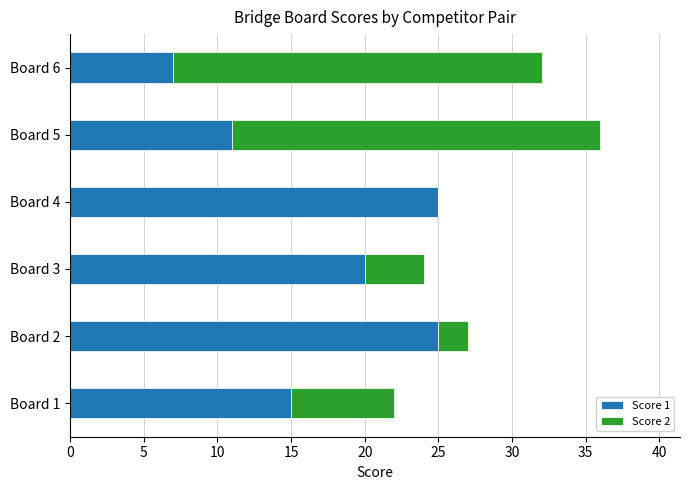

What is the sum of all Score 1 values?

103